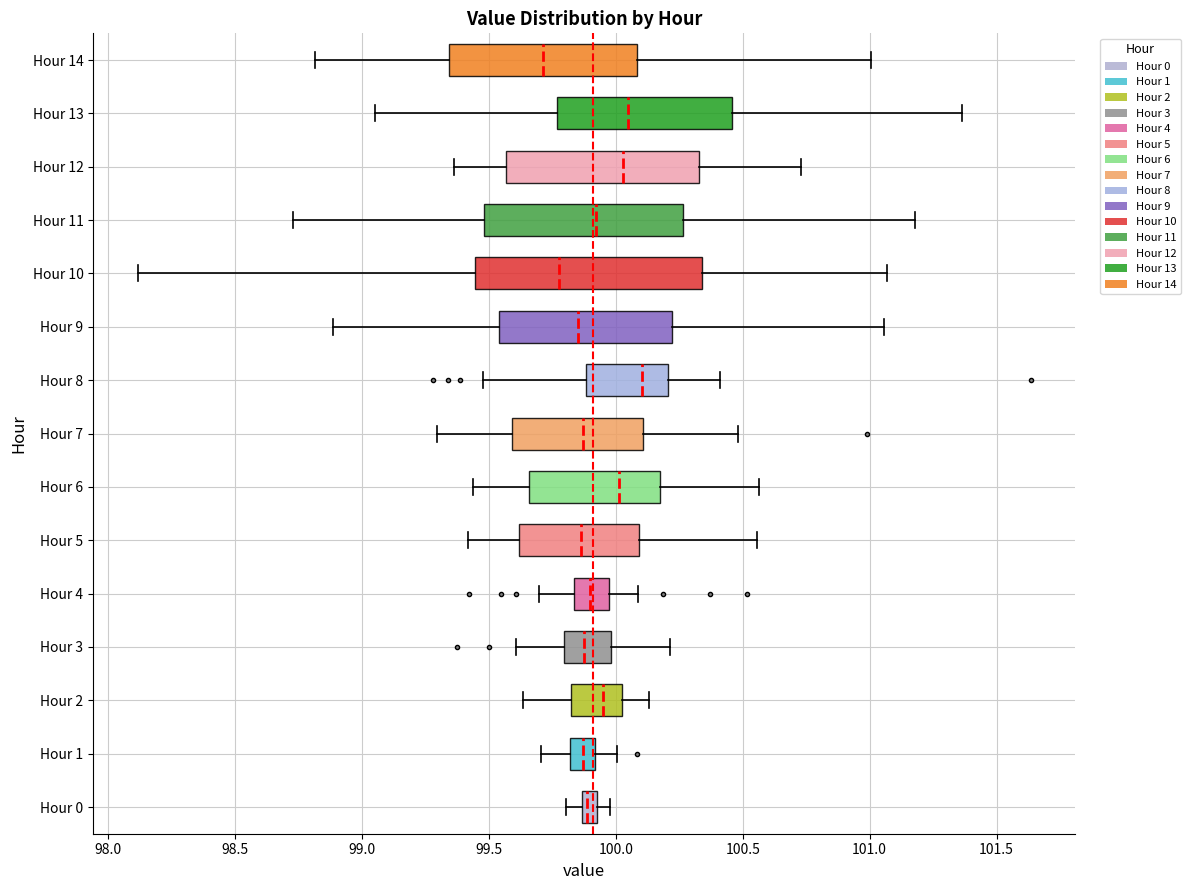

Where does the right whisker of the box for Hour 11 end on the x-axis? The values are not printed on the chart, so give them approximately, as read against the axis.

101.20